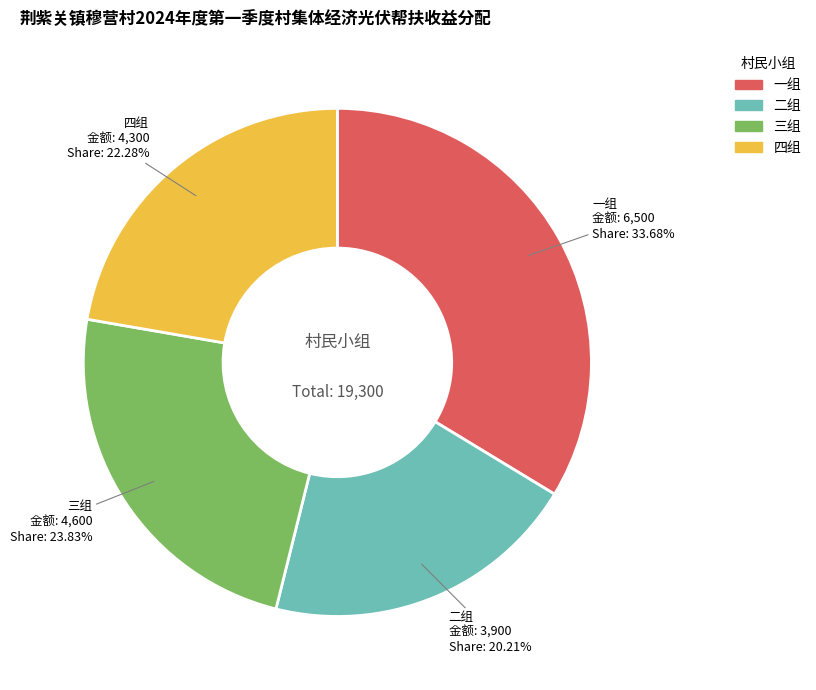

What is the largest slice in the pie chart?

一组